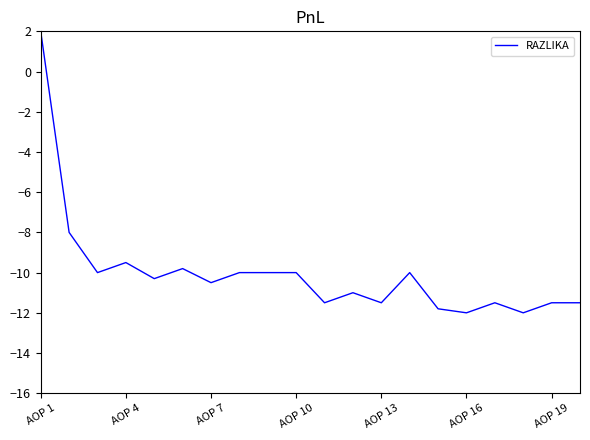

What is the difference between the maximum and minimum values?

14.0